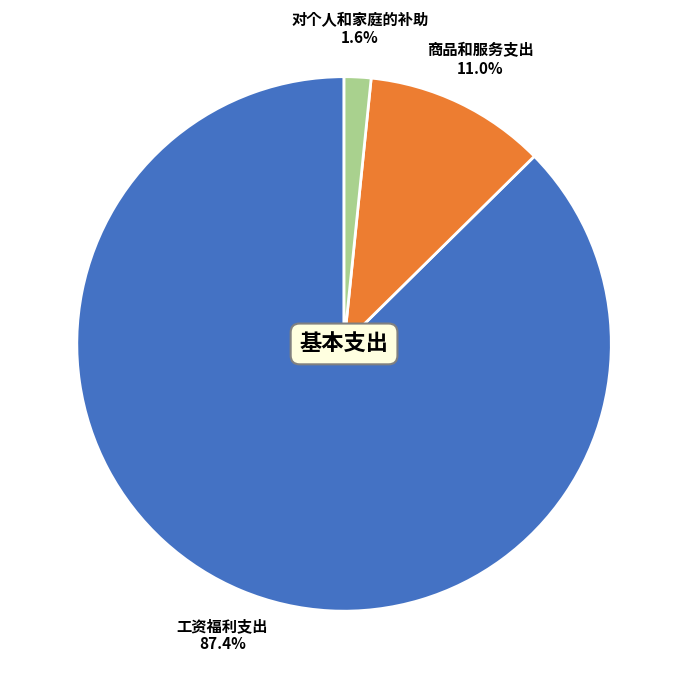

How many slices are in this pie chart?

3